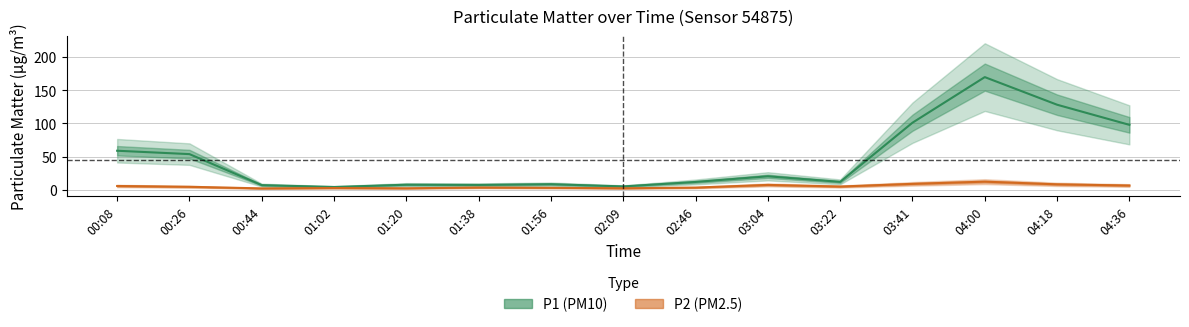

List the series in order of their overall mean, highest first.

P1, P2